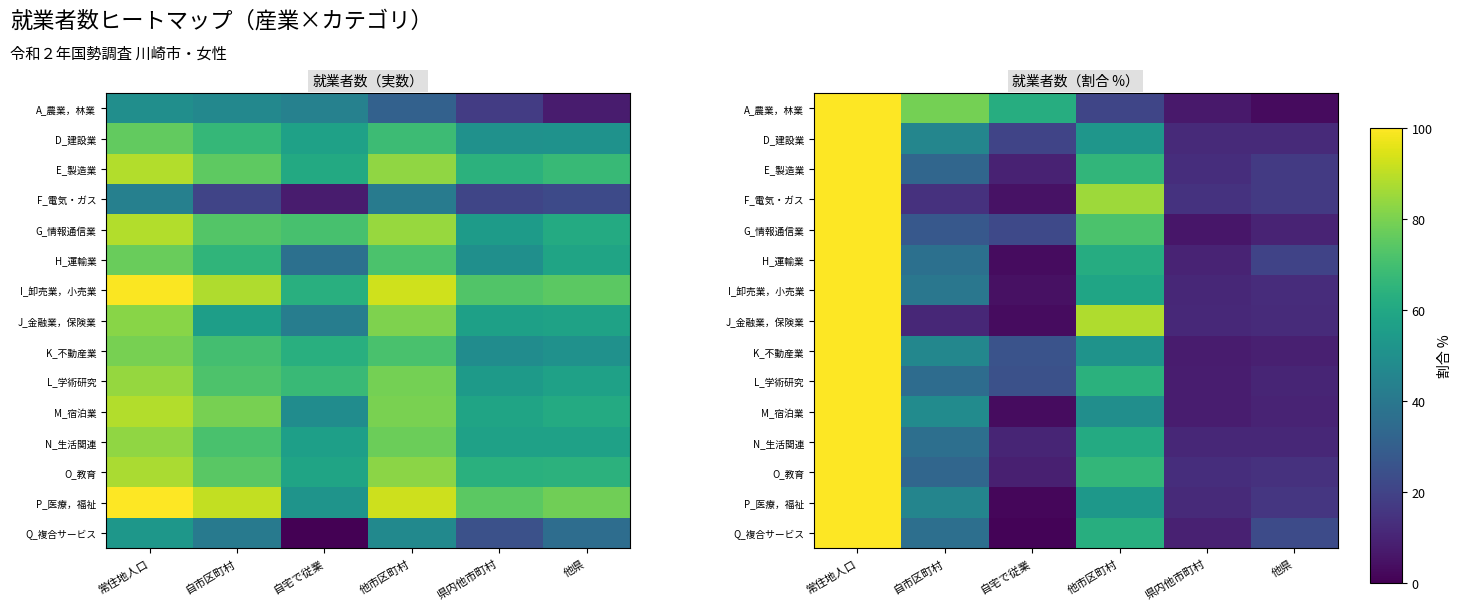

What is the maximum value shown in the chart?

100.0